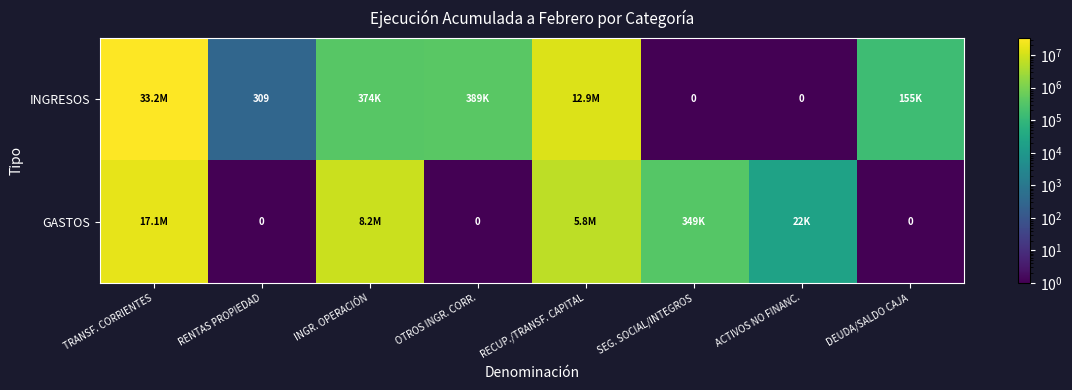

What value does the GASTOS series have at ACTIVOS NO FINANC., to the nearest 100?

21600